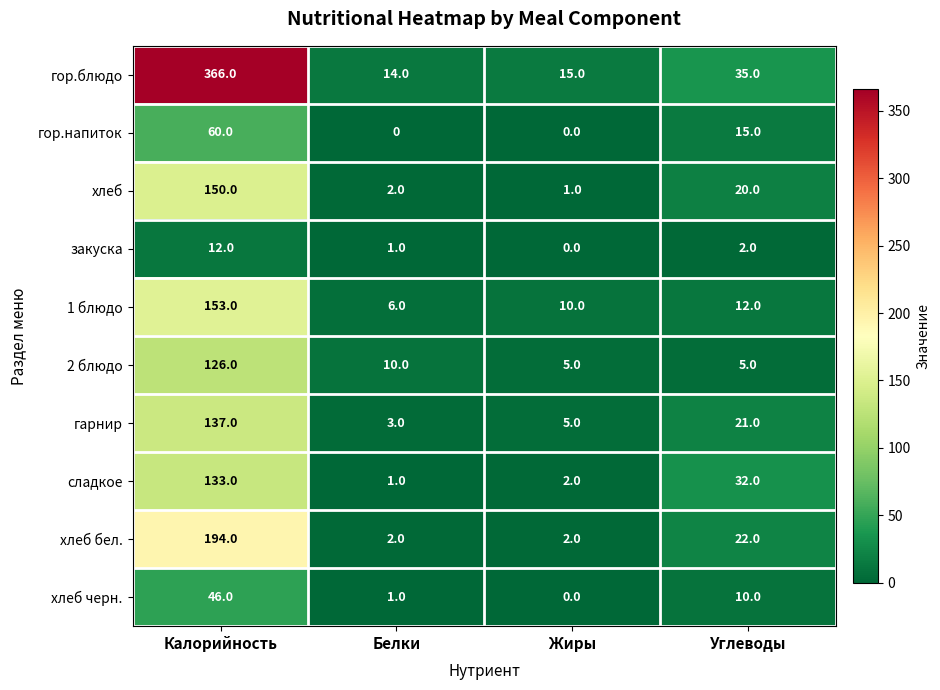

Is it true that сладкое equals 2 at Жиры?

True